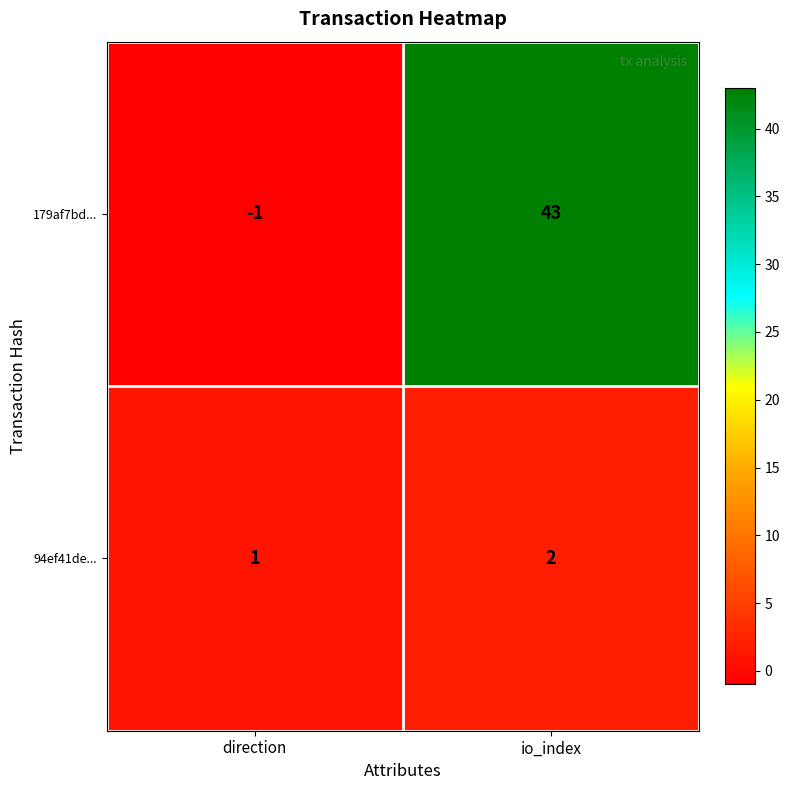

How many positive values does the 179af7bd... series have?

1